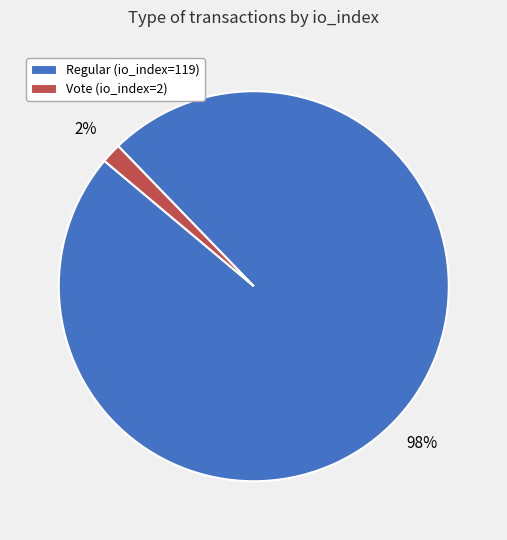

Is it true that Regular (io_index=119) is 93% of the pie?

False